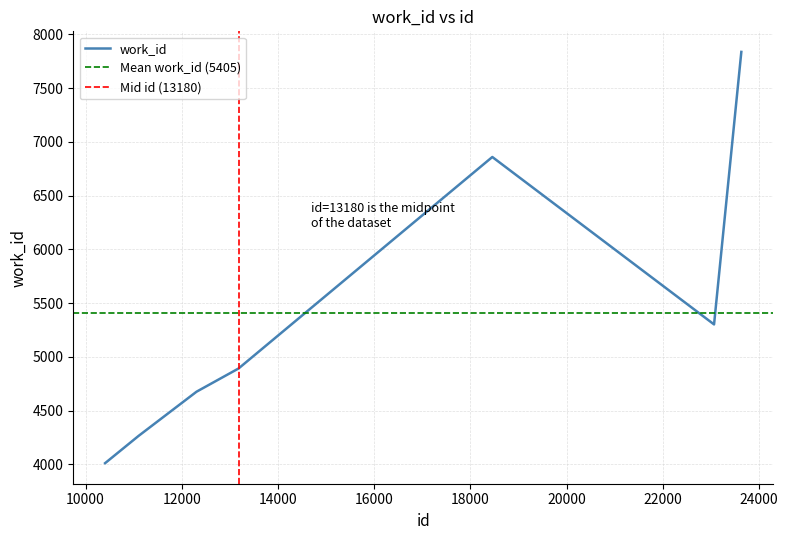

At which label is the value closest to 5923?

23064